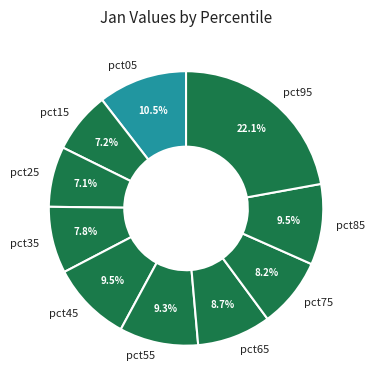

Do pct25 and pct95 together represent more than half of the pie?

No